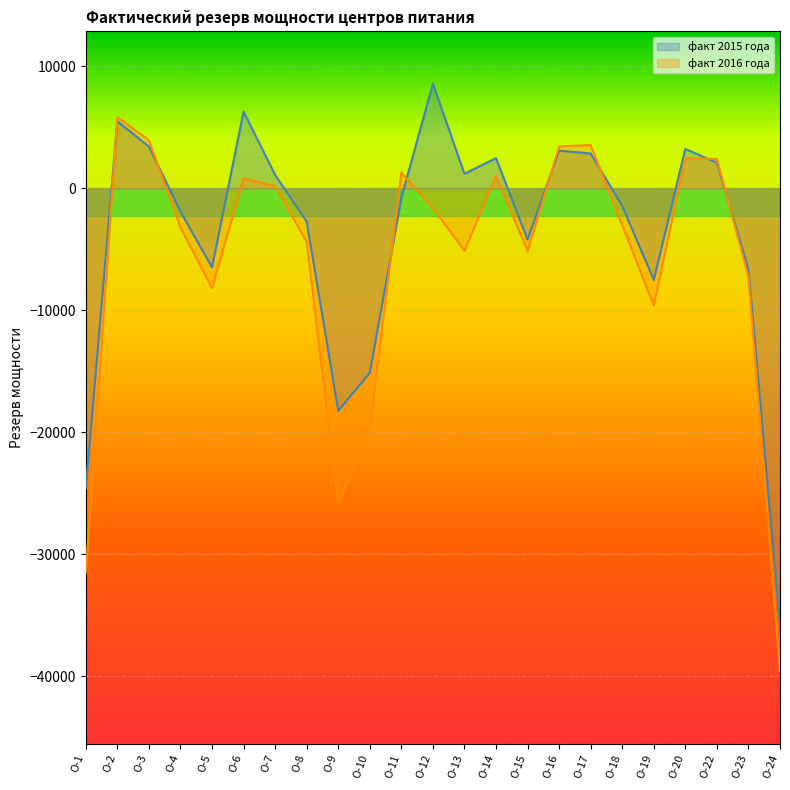

Reading left to right, list all the values displayed in this chart.

факт 2015 года: О-1=-24607.7	О-2=5508.0	О-3=3430.6	О-4=-1892.8	О-5=-6479.4	О-6=6300.4	О-7=1111.6	О-8=-2720.0	О-9=-18233.5	О-10=-15123.6	О-11=-783.9	О-12=8588.4	О-13=1200.7	О-14=2482.3	О-15=-4198.3	О-16=3098.9	О-17=2862.7	О-18=-1435.7	О-19=-7503.7	О-20=3238.1	О-22=2100.9	О-23=-6643.9	О-24=-35767.3
факт 2016 года: О-1=-31506.1	О-2=5851.5	О-3=3963.0	О-4=-3198.4	О-5=-8187.4	О-6=807.4	О-7=183.6	О-8=-4396.4	О-9=-25909.4	О-10=-19682.8	О-11=1296.0	О-12=-1598.5	О-13=-5121.4	О-14=1057.6	О-15=-5160.9	О-16=3440.9	О-17=3556.9	О-18=-3013.2	О-19=-9592.5	О-20=2484.7	О-22=2411.7	О-23=-7272.6	О-24=-39607.5